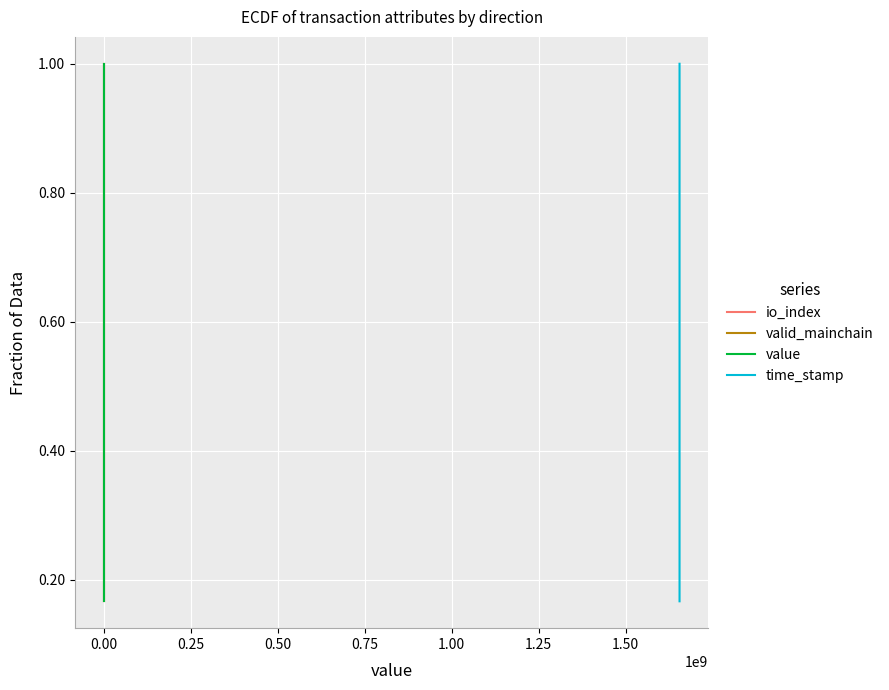

What is the sum of the time_stamp values at 0.00 and 1.00?

1.3